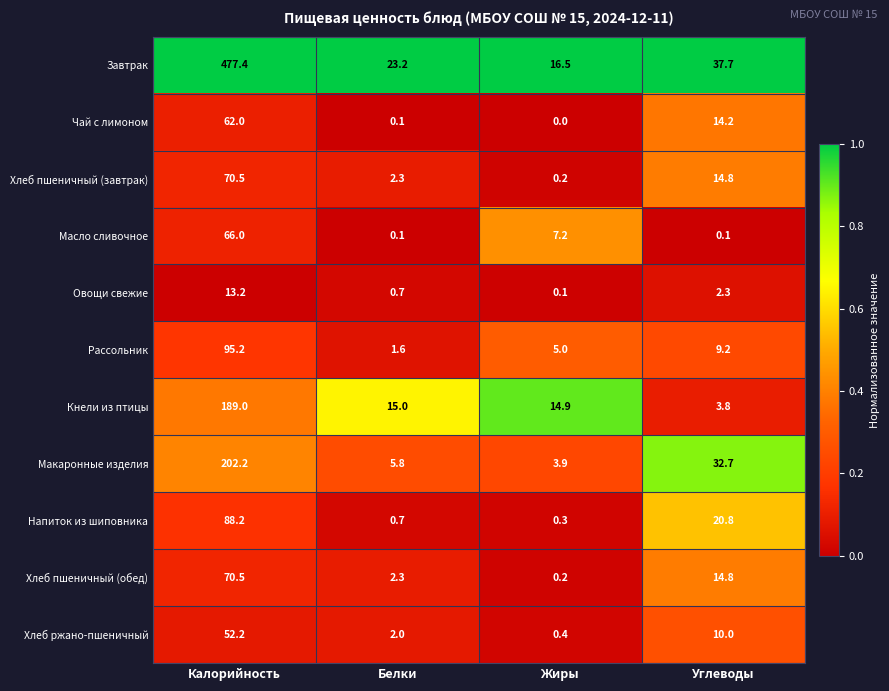

How many data points does each series have?

4